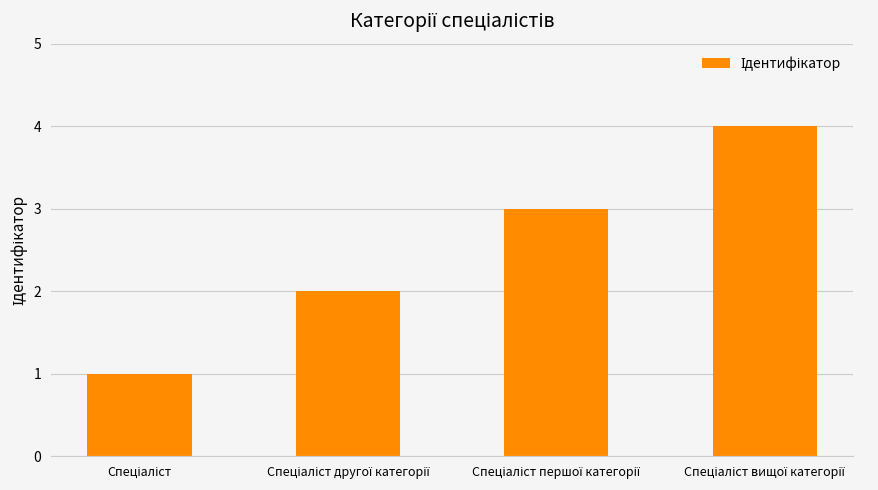

What is the smallest value displayed?

1